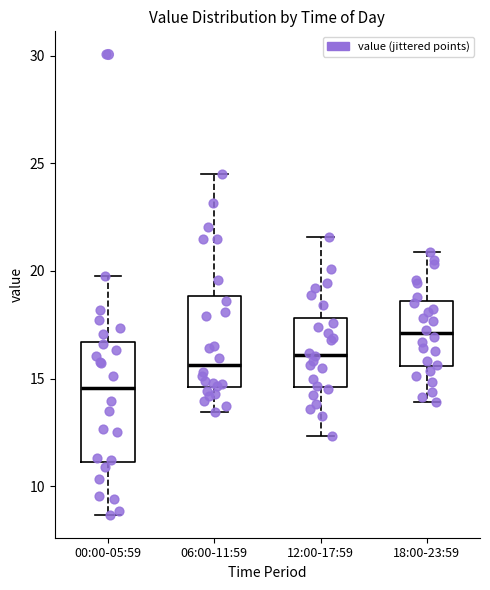

Where does the upper whisker of the box for 12:00-17:59 end on the y-axis? The values are not printed on the chart, so give them approximately, as read against the axis.

21.5